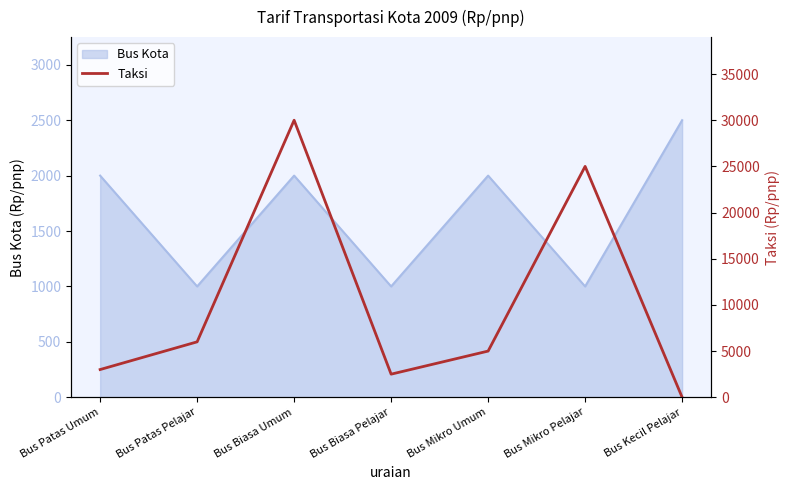

Where is the first local maximum?

Bus Biasa Umum